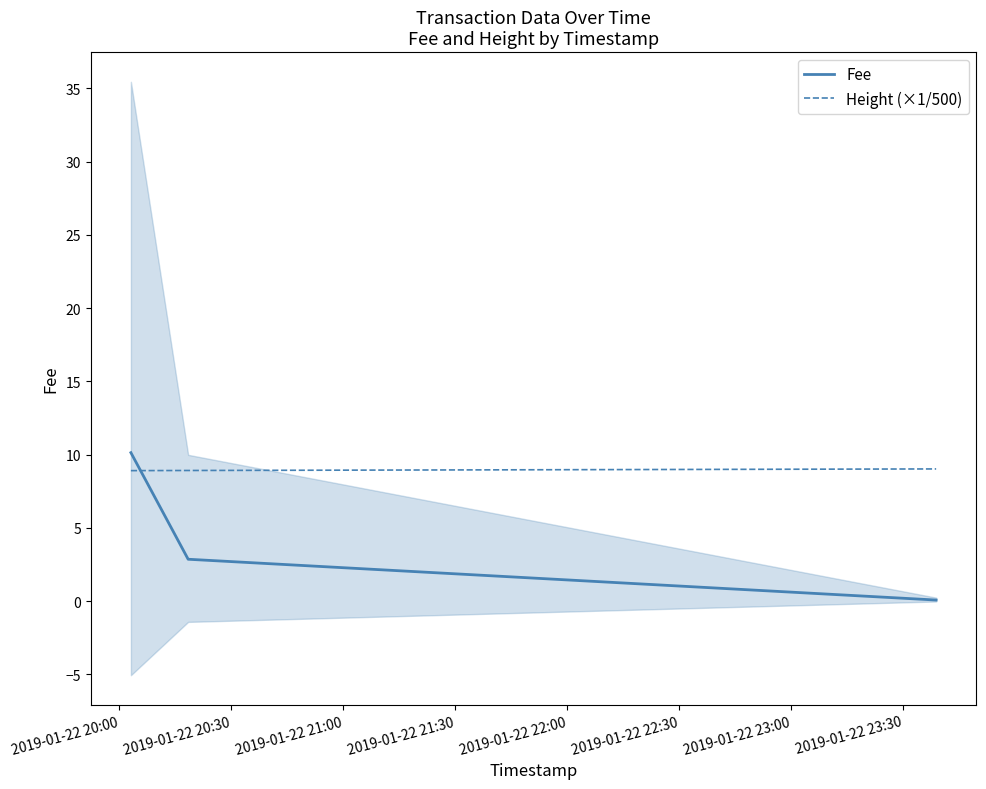

What is the highest value of the Fee series?

10.1